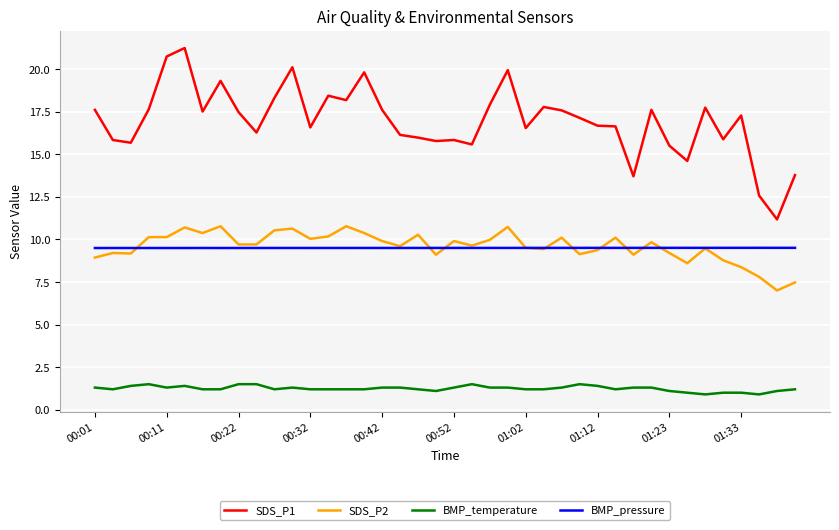

Which series has the largest total across all categories?

SDS_P1